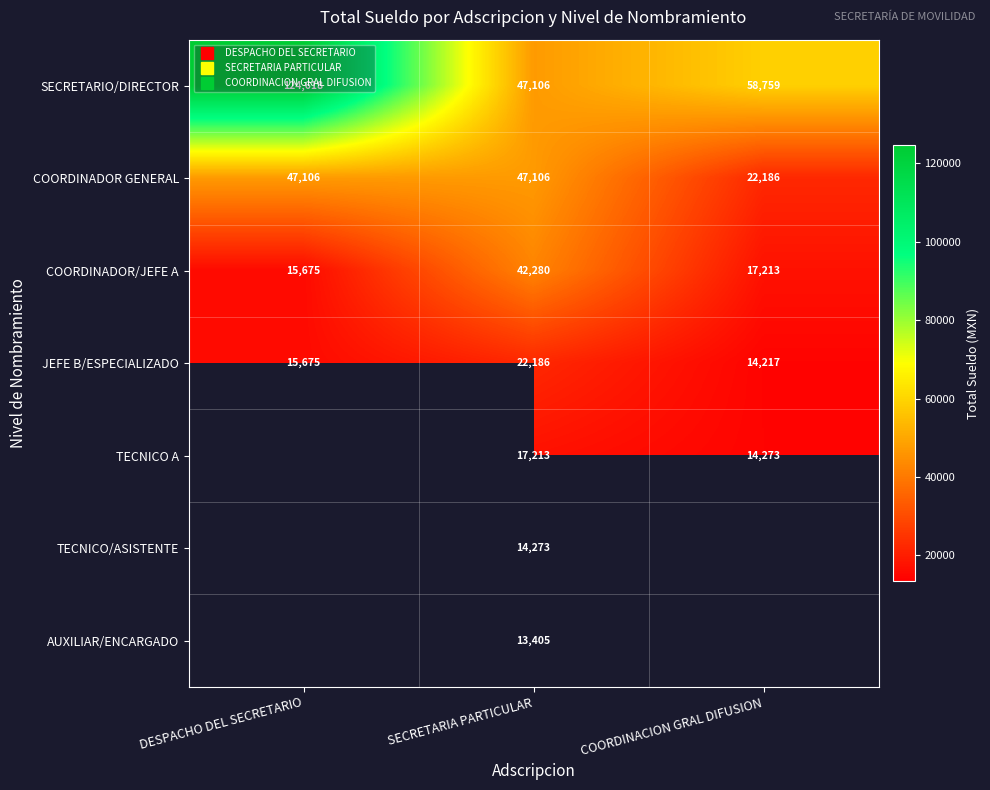

Is it true that COORDINADOR/JEFE A equals 15675.0 at DESPACHO DEL SECRETARIO?

True